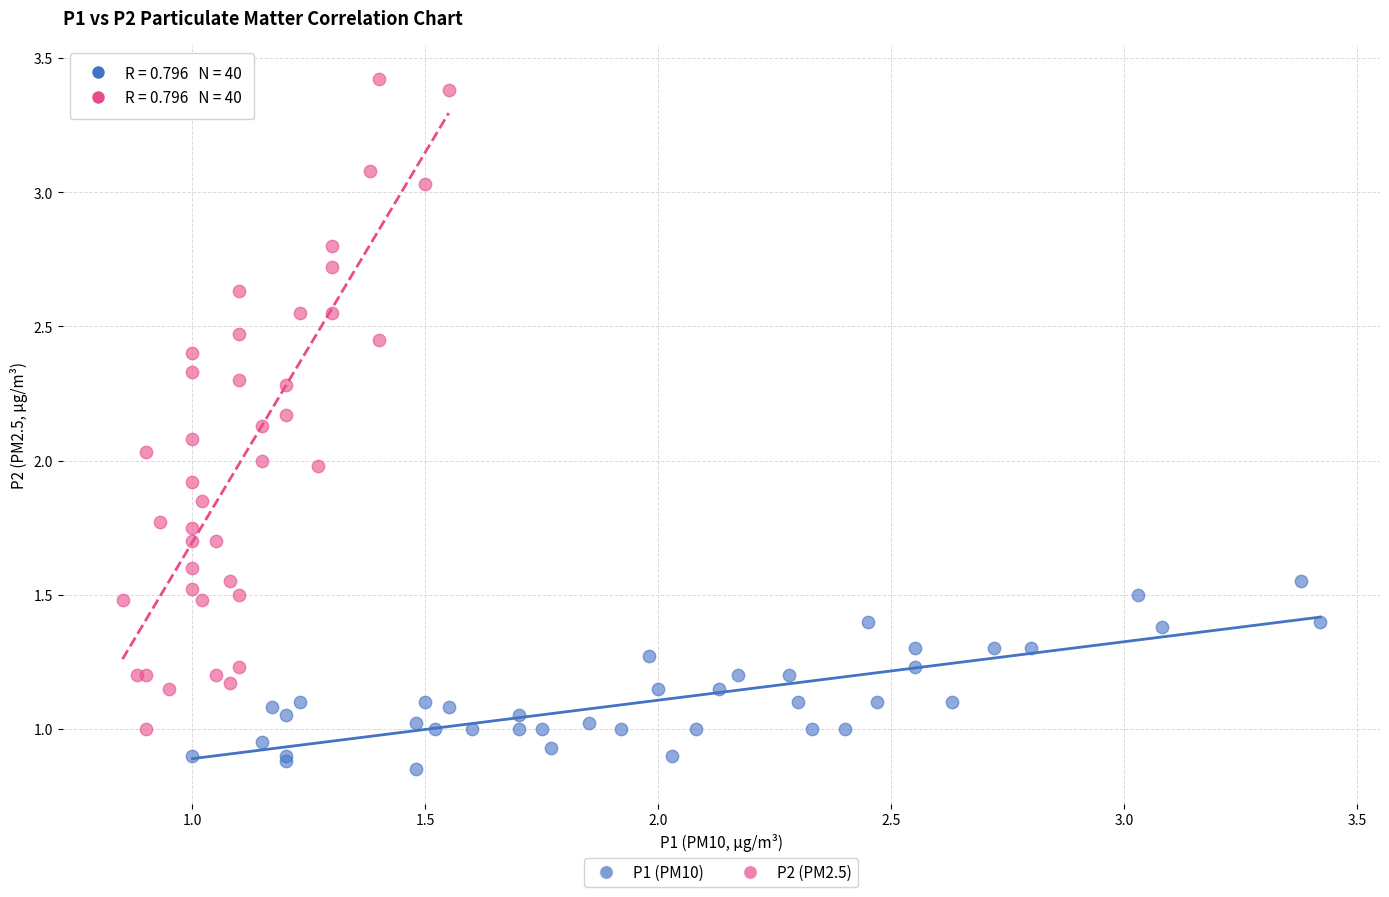

Which series has the widest spread of Y values?

P2 (PM2.5)